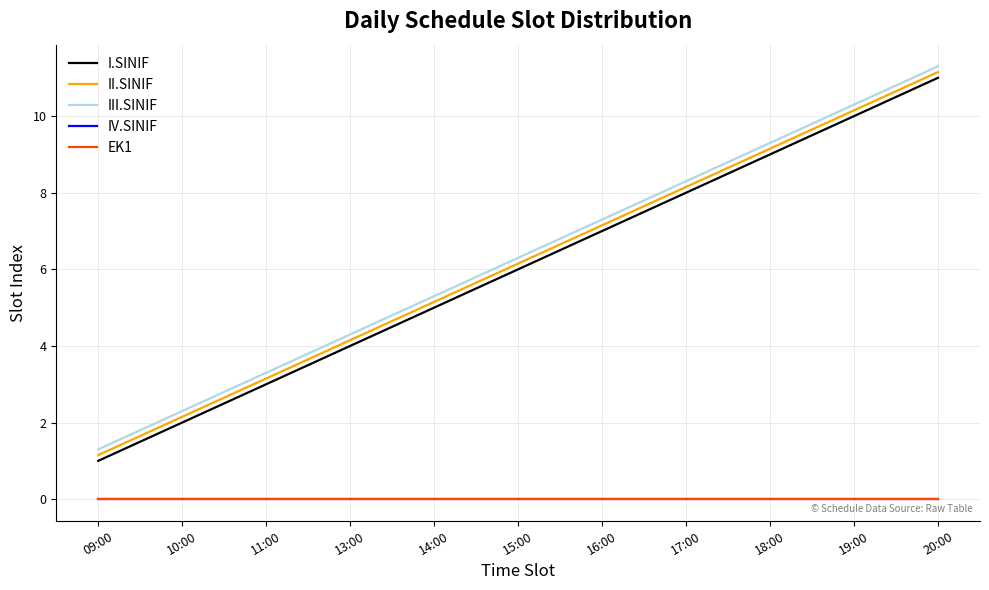

What is the label of the 8th point from the right?

13:00